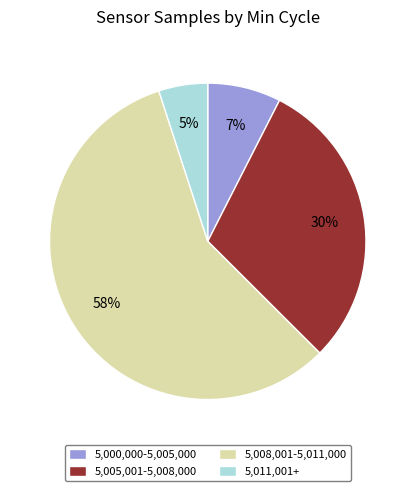

To the nearest percent, what percentage of the pie is 5,000,000-5,005,000?

7%